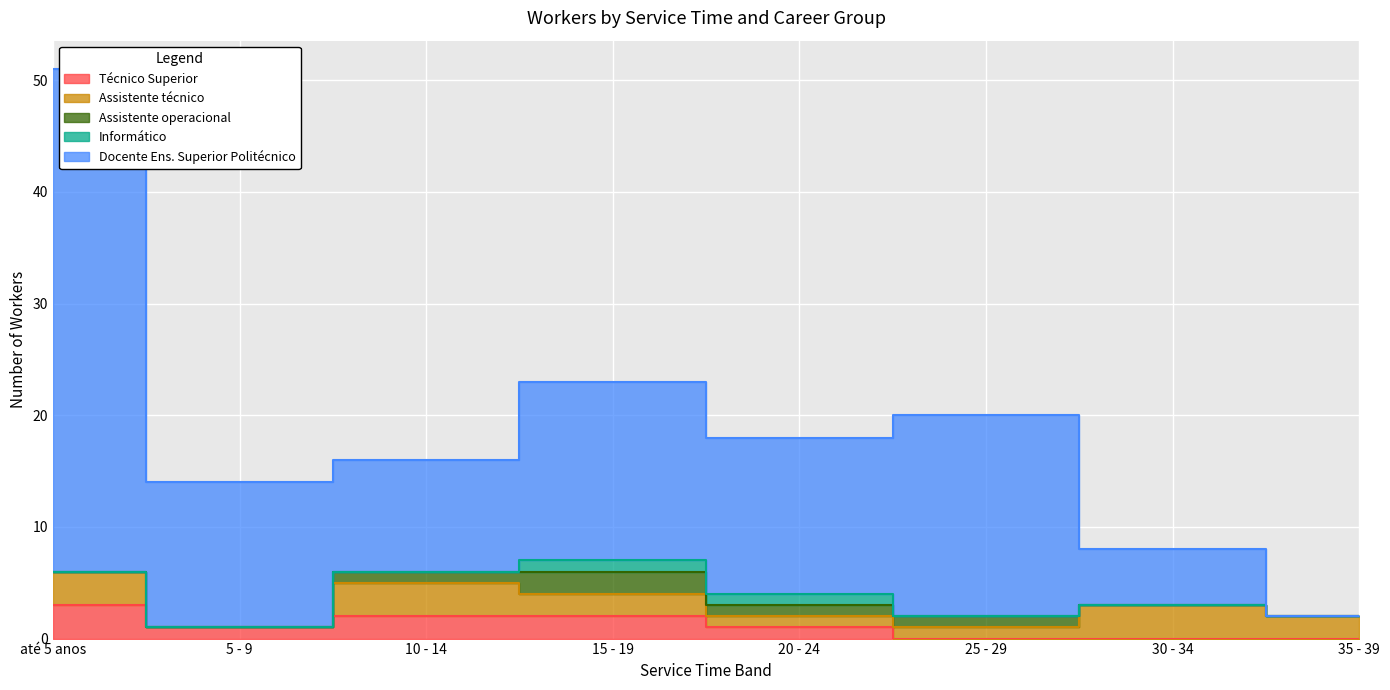

True or false: Informático has a value of 0 at 20 - 24.

False